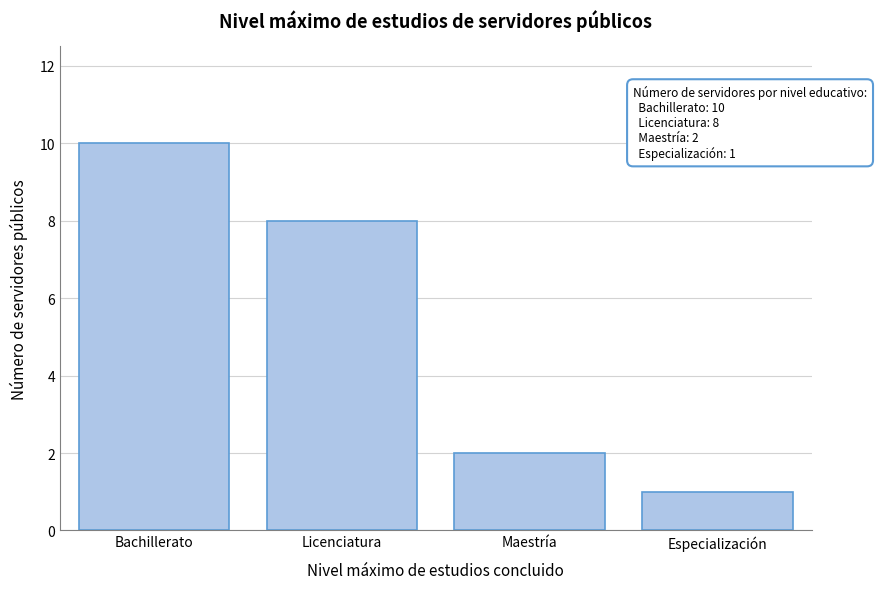

Reading left to right, list all the values displayed in this chart.

10	8	2	1